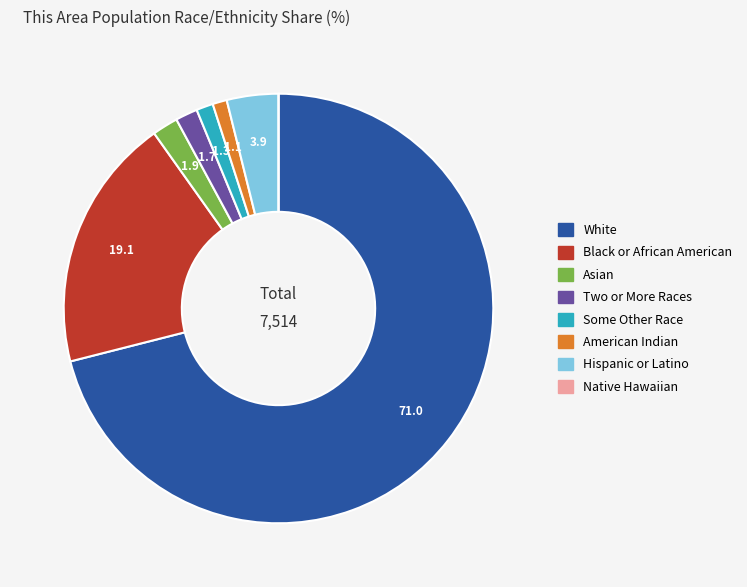

Is there any slice that represents more than half of the pie?

Yes